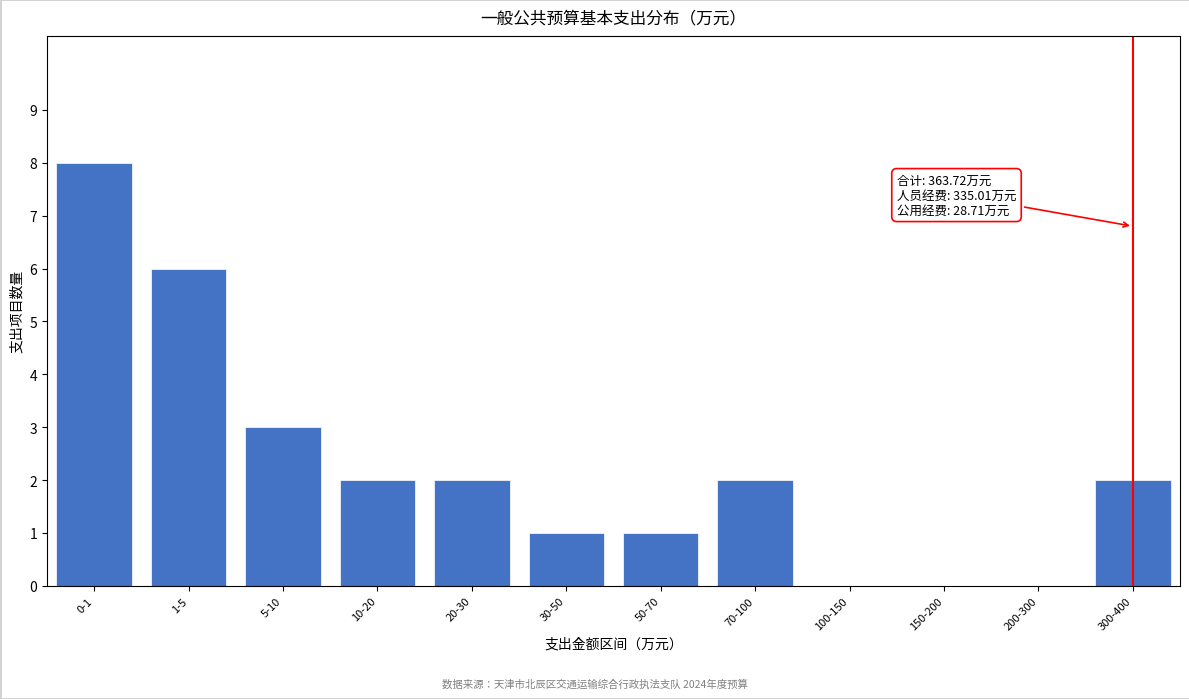

Reading right to left, transcribe all the data shown in this chart.

300-400=2	200-300=0	150-200=0	100-150=0	70-100=2	50-70=1	30-50=1	20-30=2	10-20=2	5-10=3	1-5=6	0-1=8